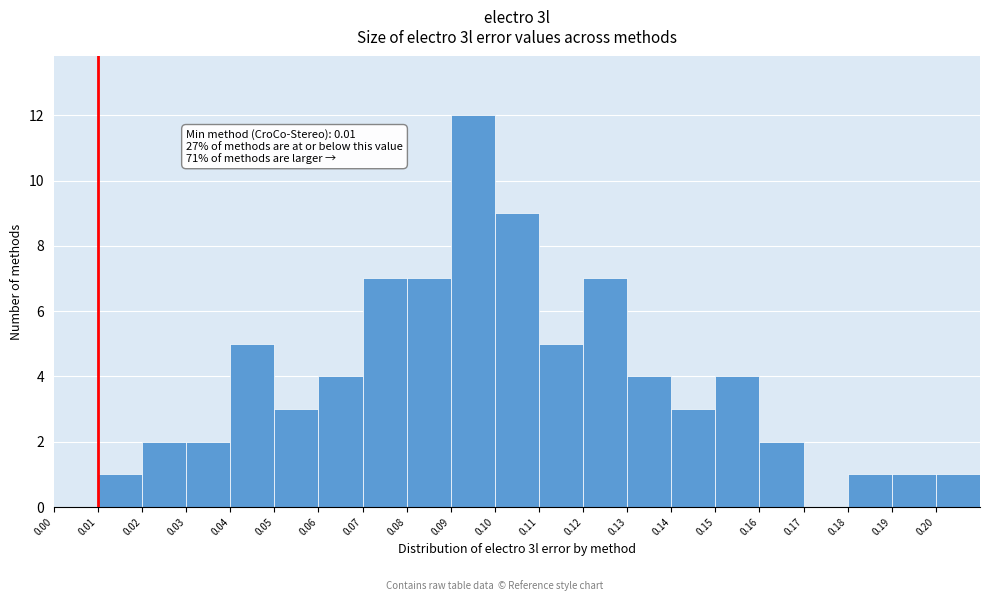

Which range on the x-axis has the tallest bar?

0.09 to 0.10